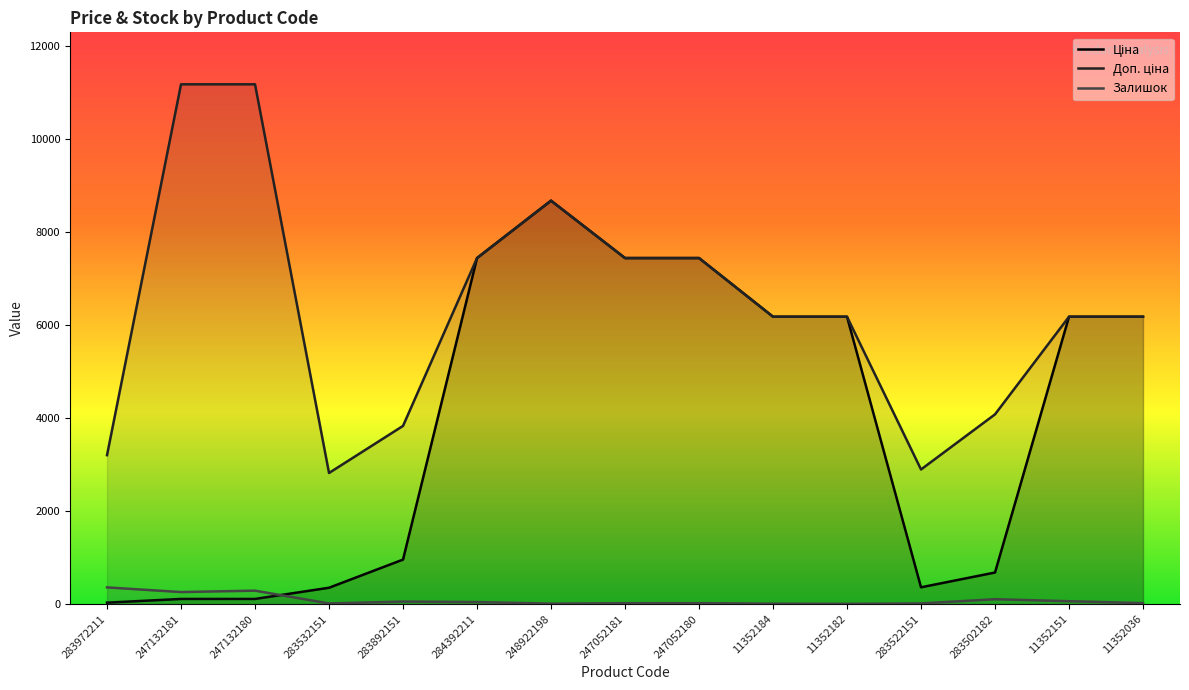

What value does the Доп. ціна series have at 283972211?

3205.0